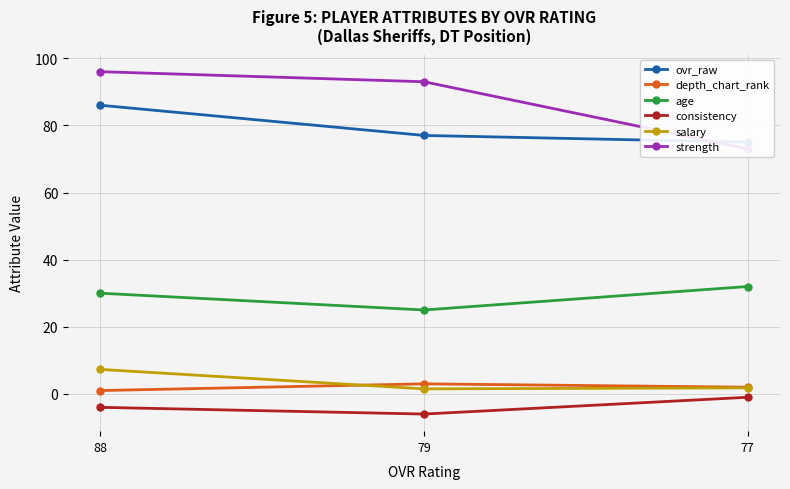

Rank the categories by age value from highest to lowest.

77, 88, 79